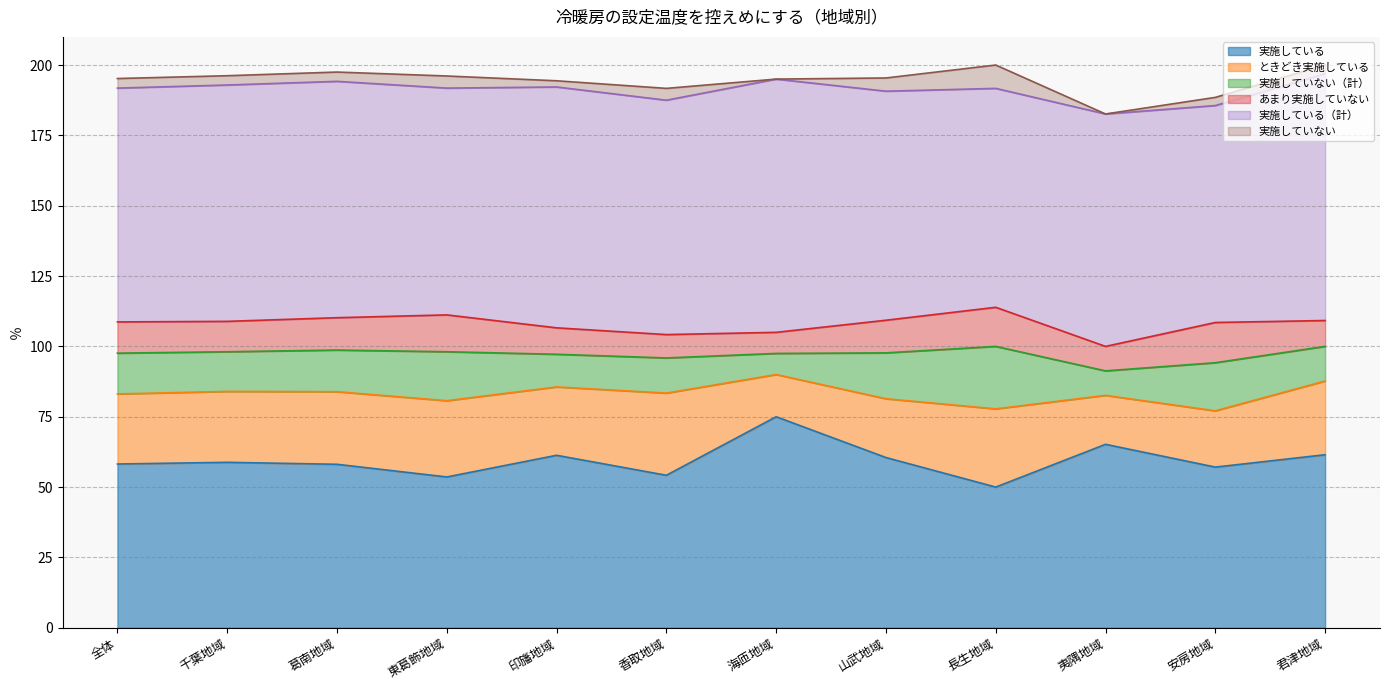

How many values in the 実施していない series exceed 3?

8